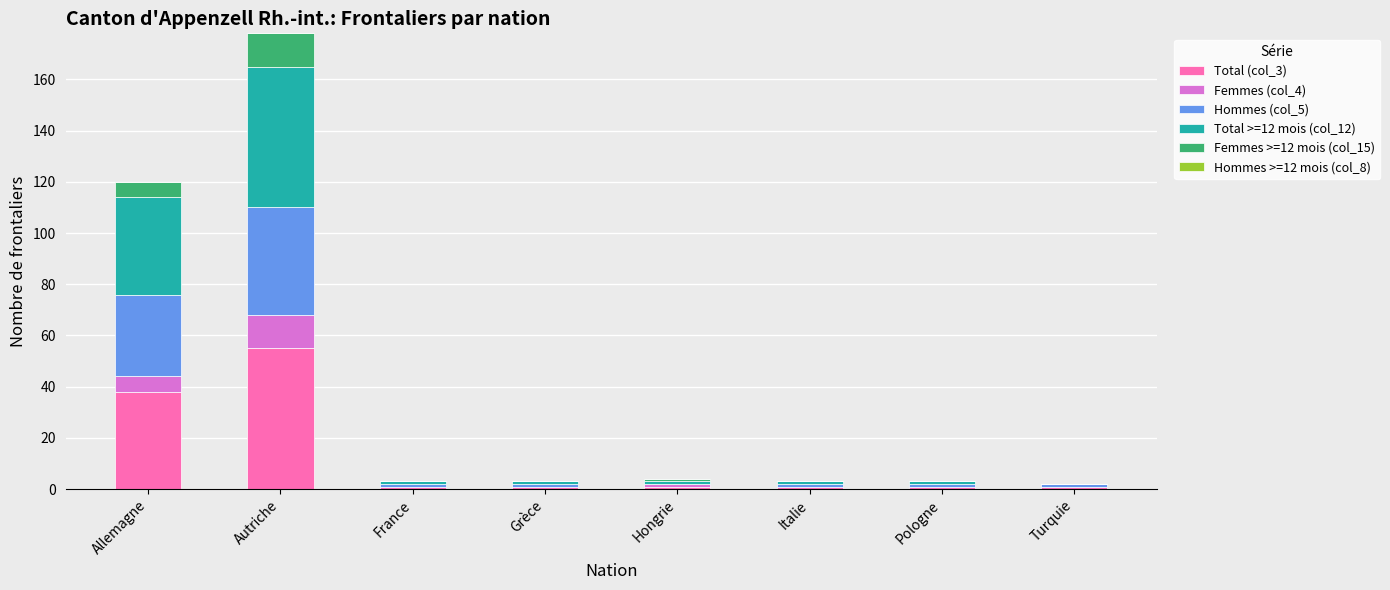

What is the sum of all Total (col_3) values?

99